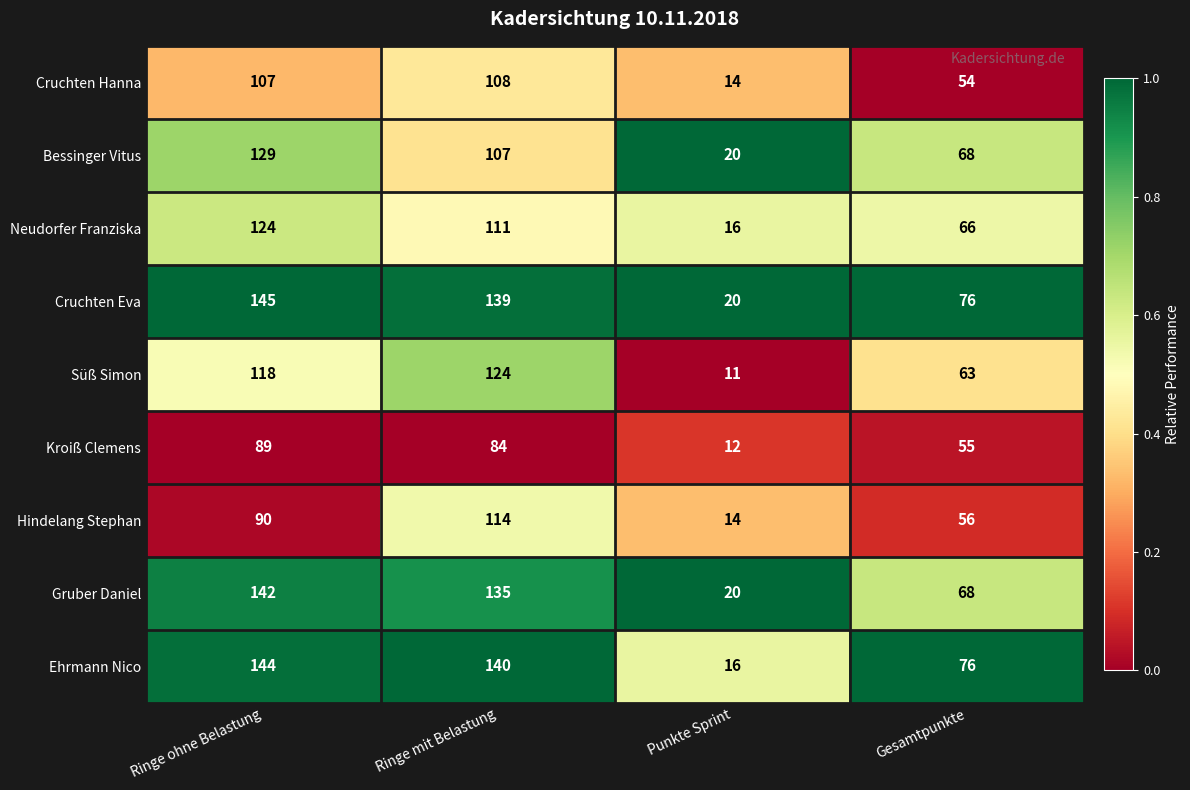

Is the value of Bessinger Vitus at Punkte Sprint greater than the value of Neudorfer Franziska at Ringe ohne Belastung?

No